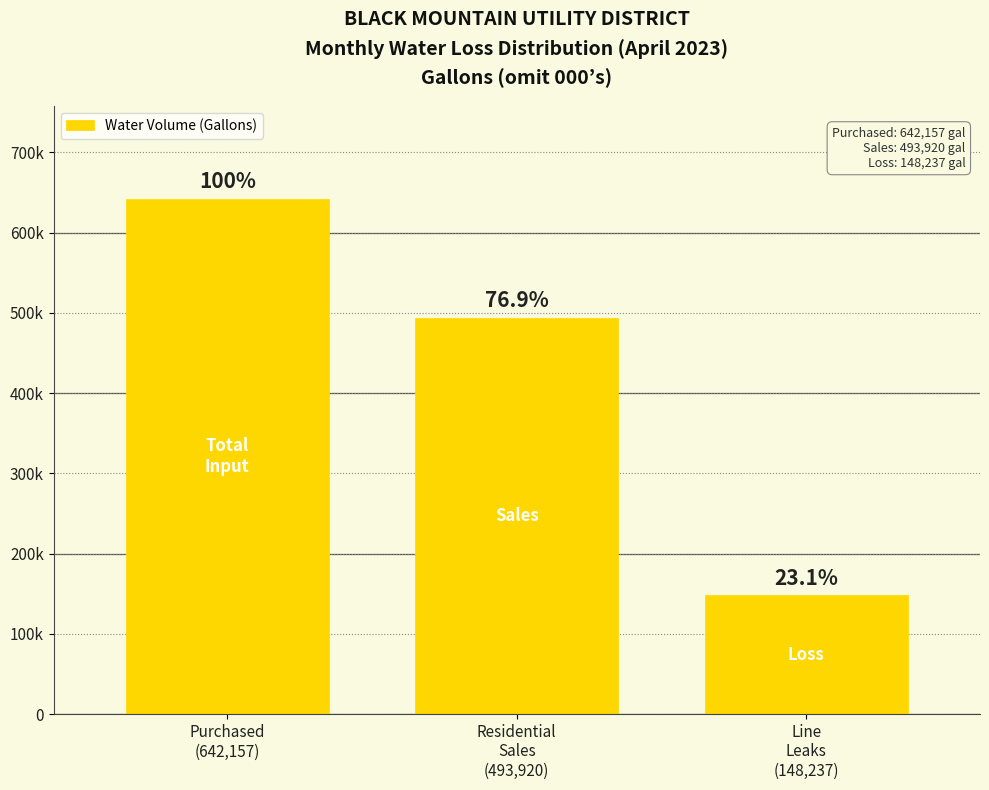

Are the bars horizontal?

No